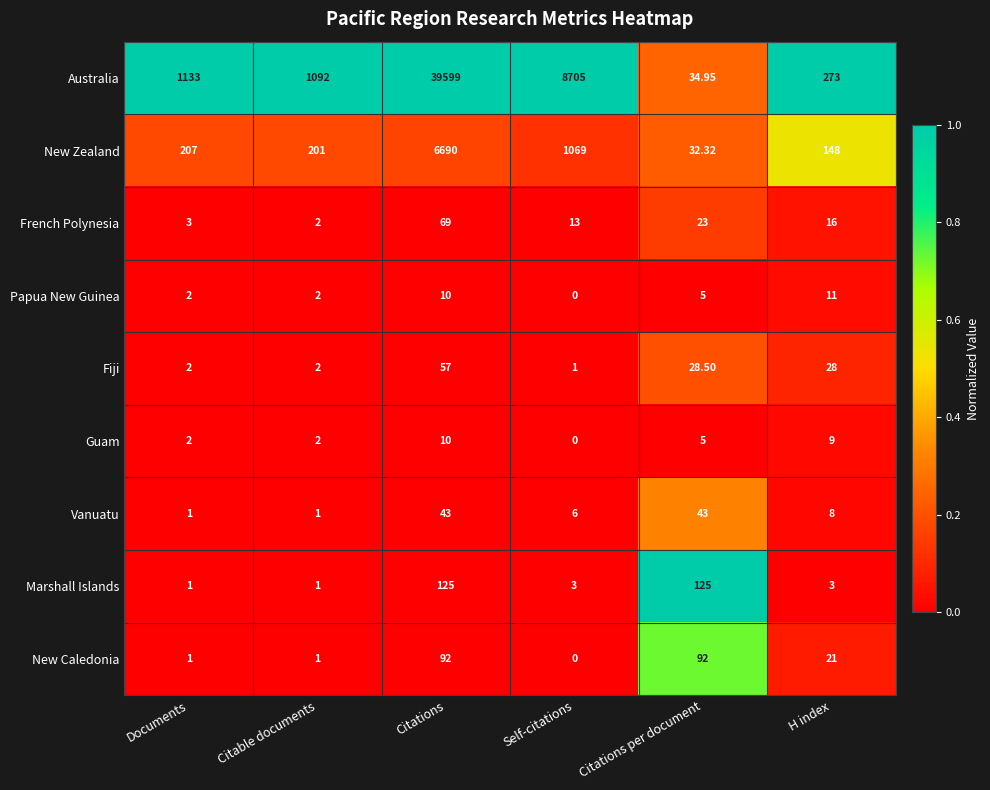

Is the value of New Zealand at Citations per document greater than the value of Vanuatu at Citations?

No